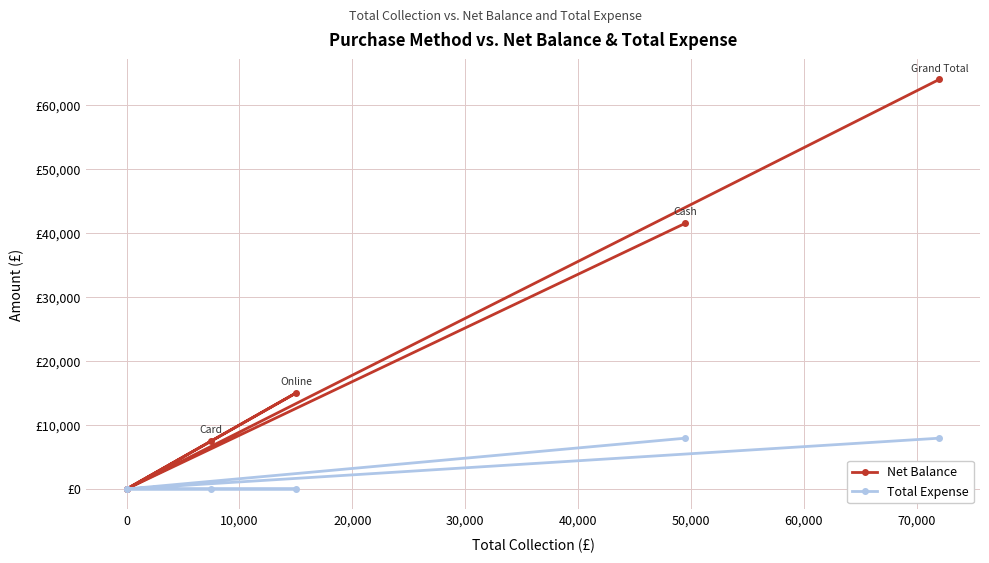

Reading left to right, transcribe all the data shown in this chart.

Net Balance: 41555	0	7500	15000	0	64055
Total Expense: 7945	0	0	0	0	7945